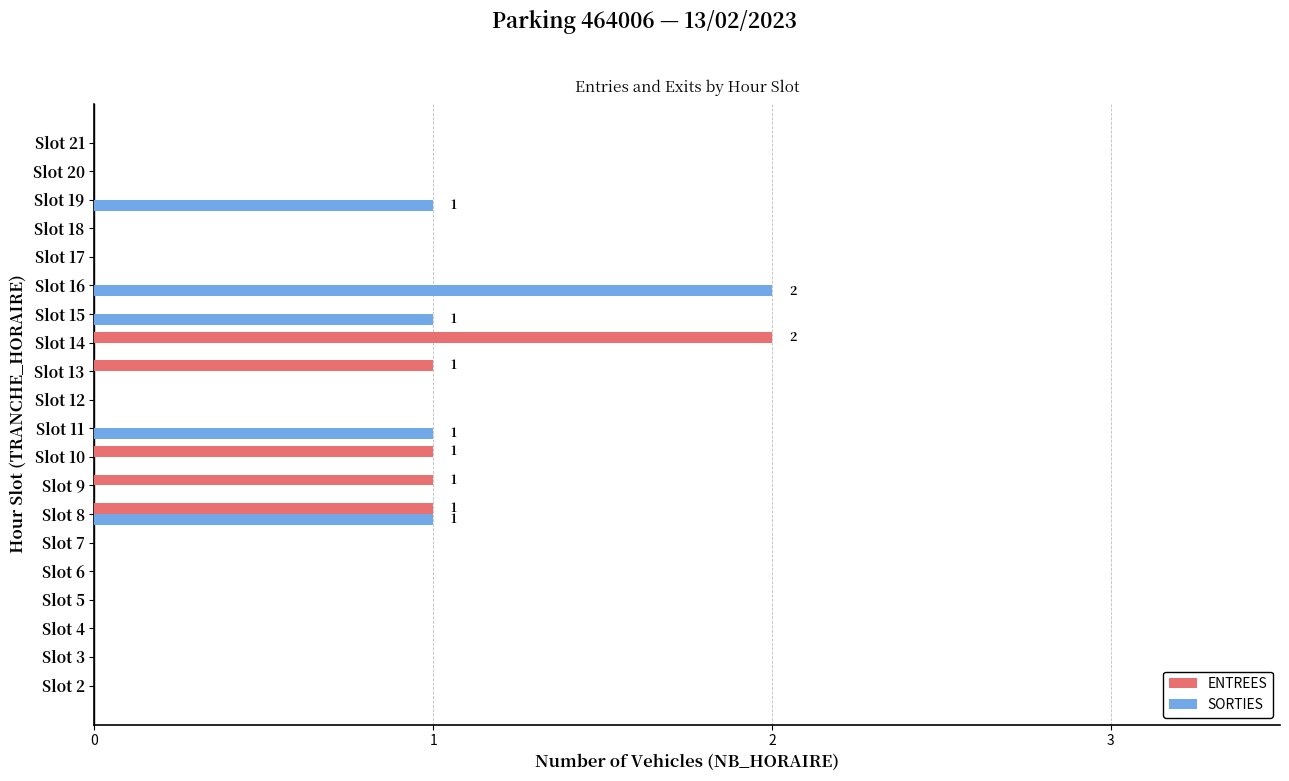

Which series changed the most between Slot 16 and Slot 17?

SORTIES